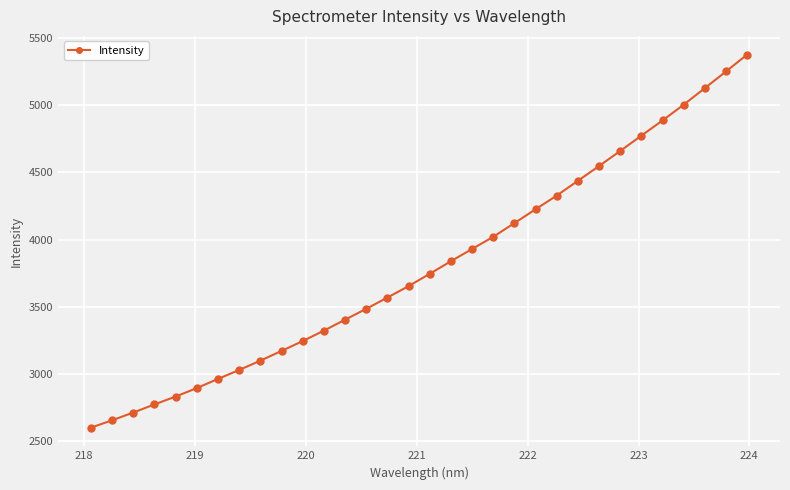

What is the value of the 6th point from the left?

2895.4